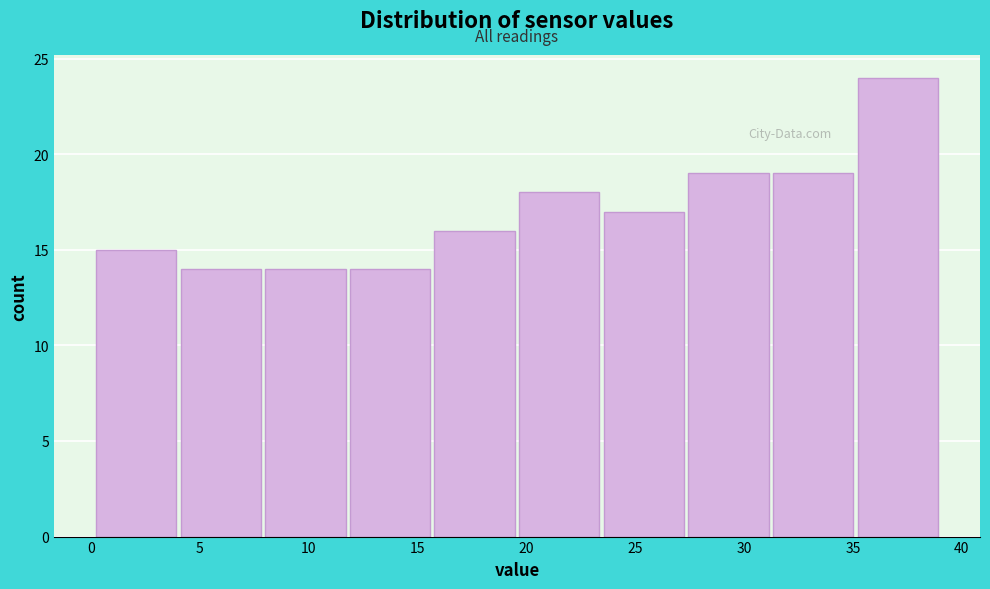

Over which range of the x-axis is the bar tallest?

35.0 to 39.0